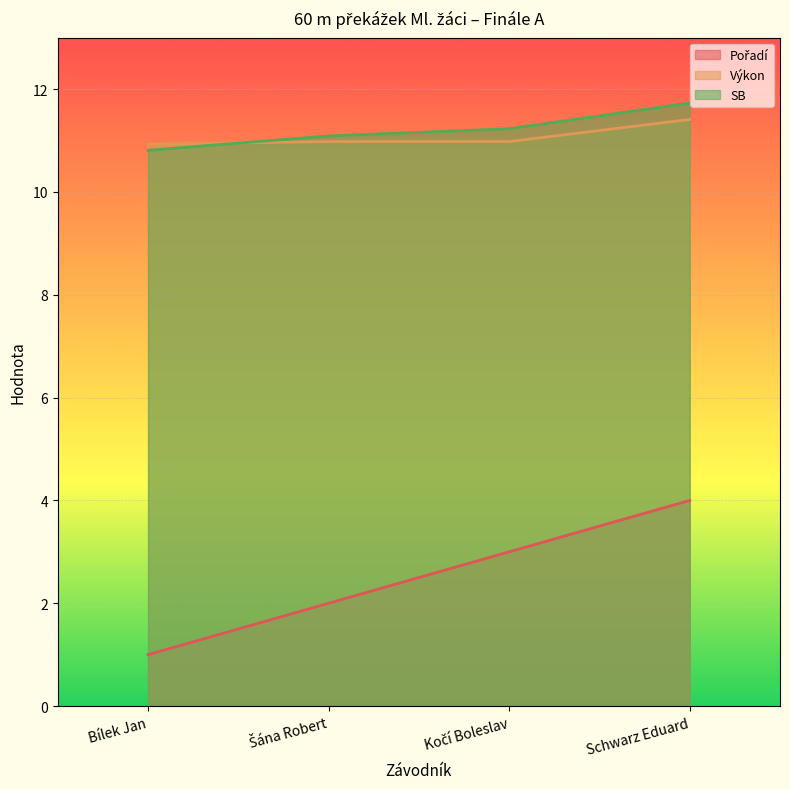

True or false: Výkon and Pořadí cross at least once.

False